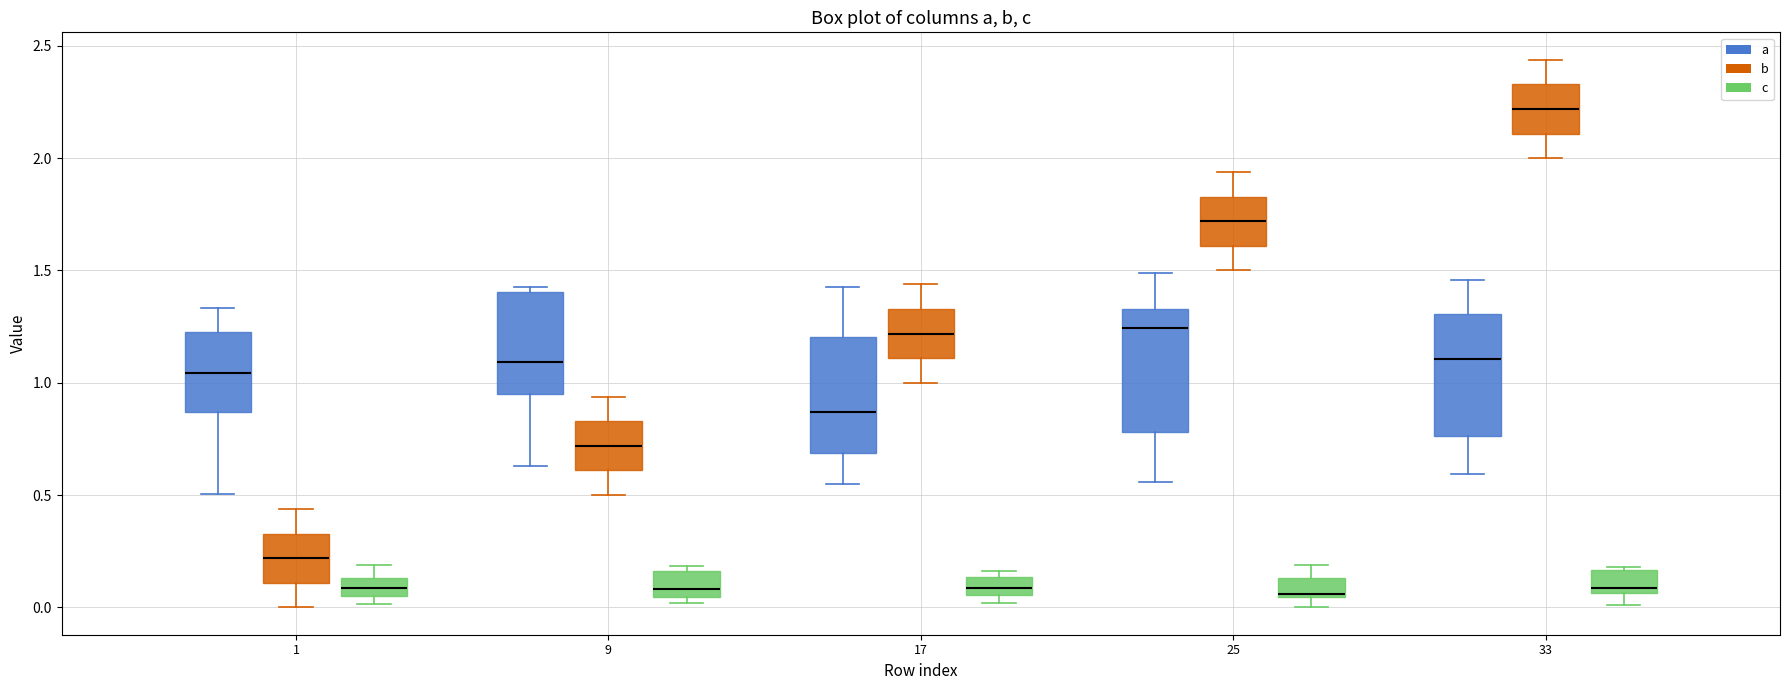

Where does the upper whisker of the box for 17 (a) end on the y-axis? The values are not printed on the chart, so give them approximately, as read against the axis.

1.45